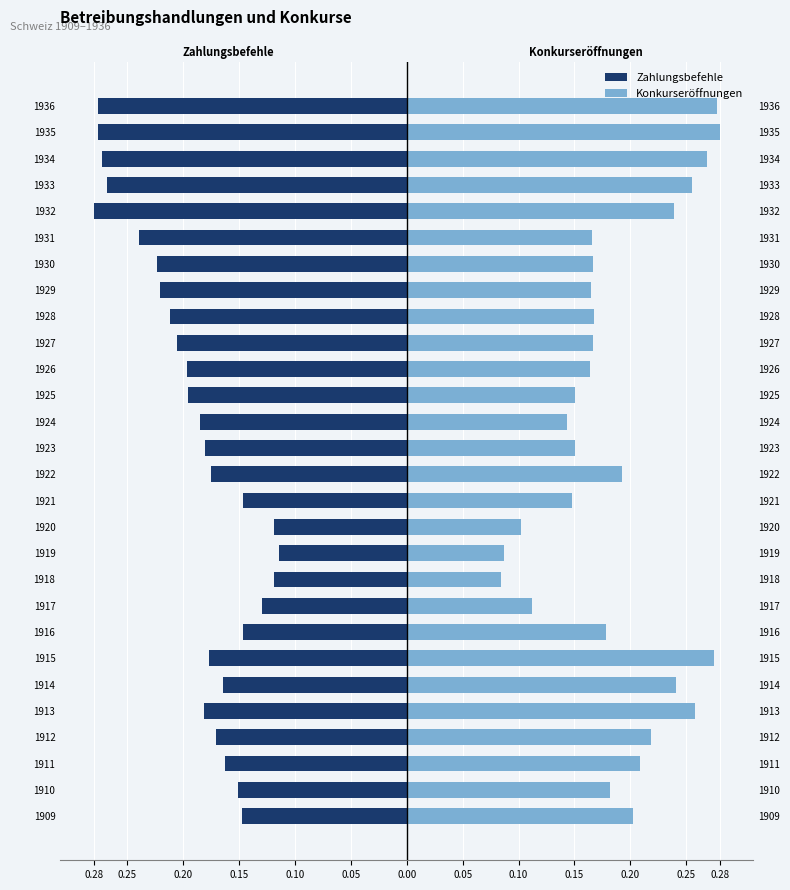

What is the difference between the second highest and second lowest values in the Zahlungsbefehle series?

0.2